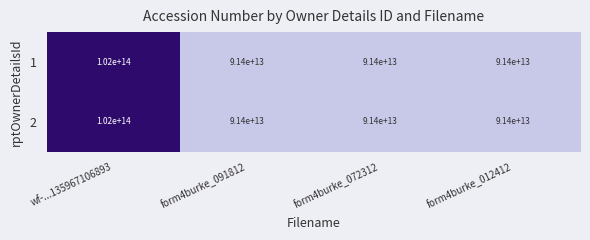

Count the 1 values in the range 91400000000000 to 102000000000000.

4